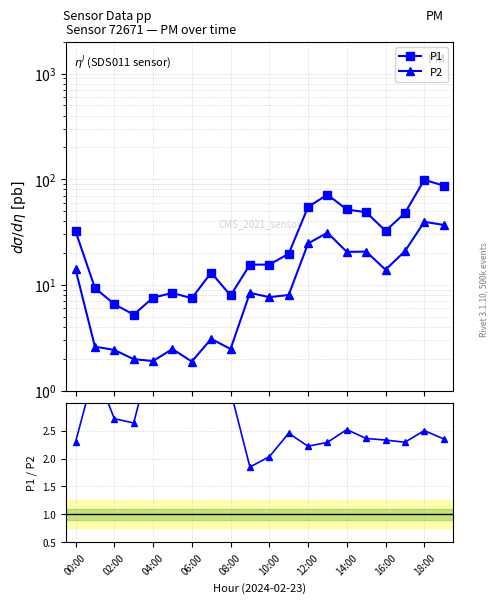

Which series has the largest total across all categories?

P1